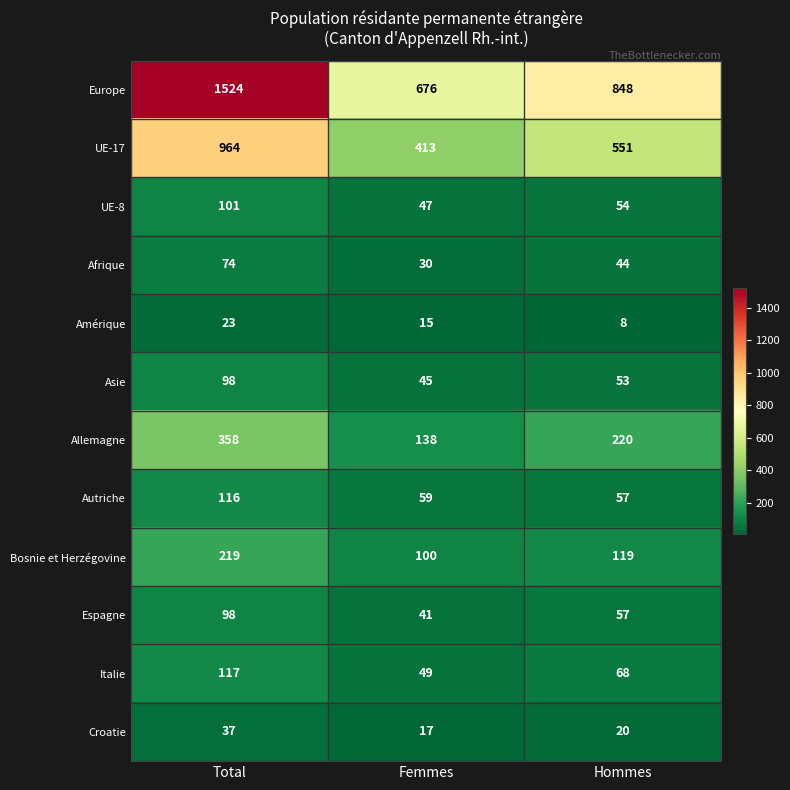

The UE-17 series shows 413 at Femmes. True or false?

True